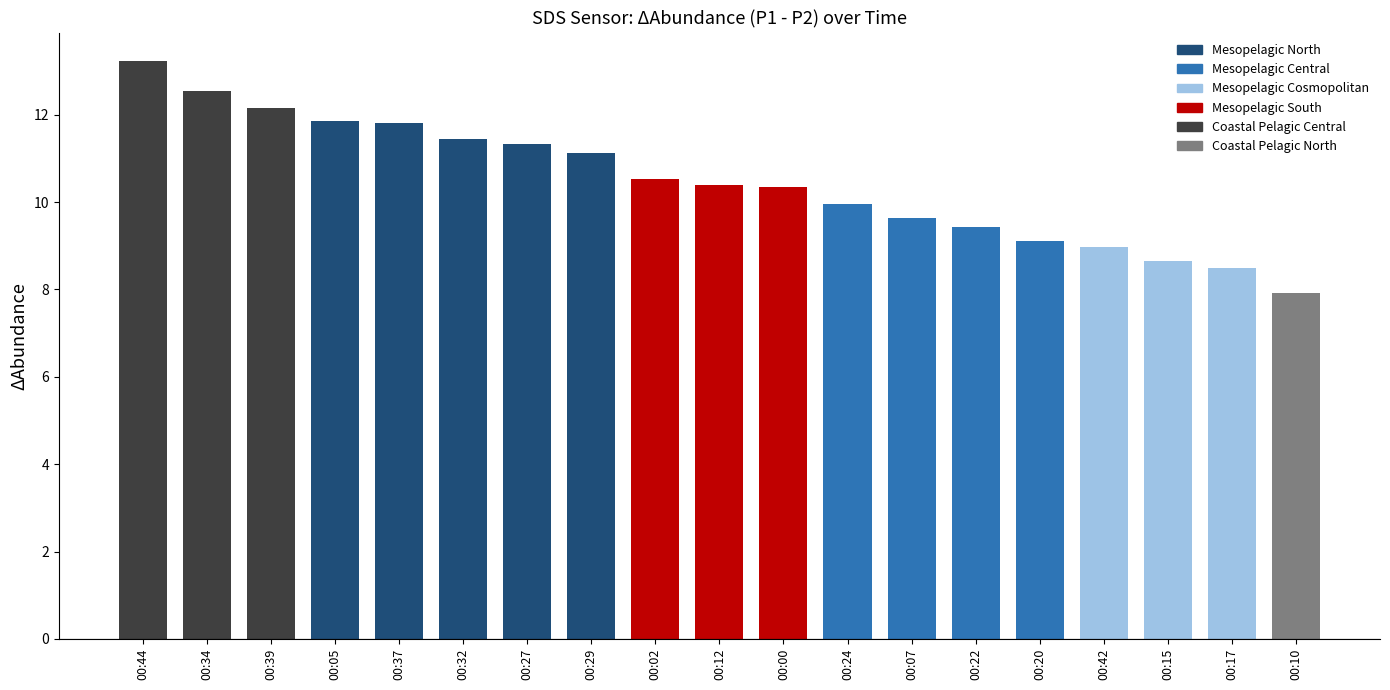

Read the value at 00:44.

13.2